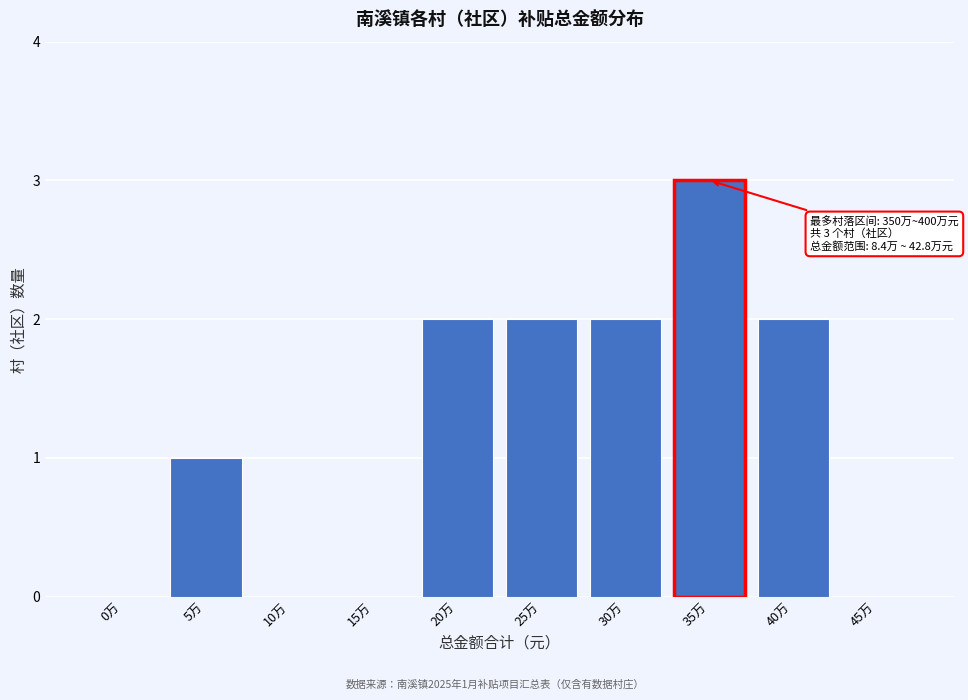

Reading right to left, list all the values displayed in this chart.

45万=0	40万=2	35万=3	30万=2	25万=2	20万=2	15万=0	10万=0	5万=1	0万=0